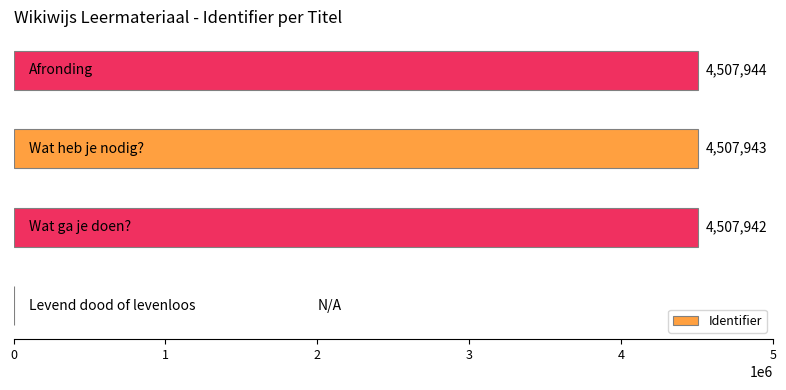

What is the sum of all values?

13523829